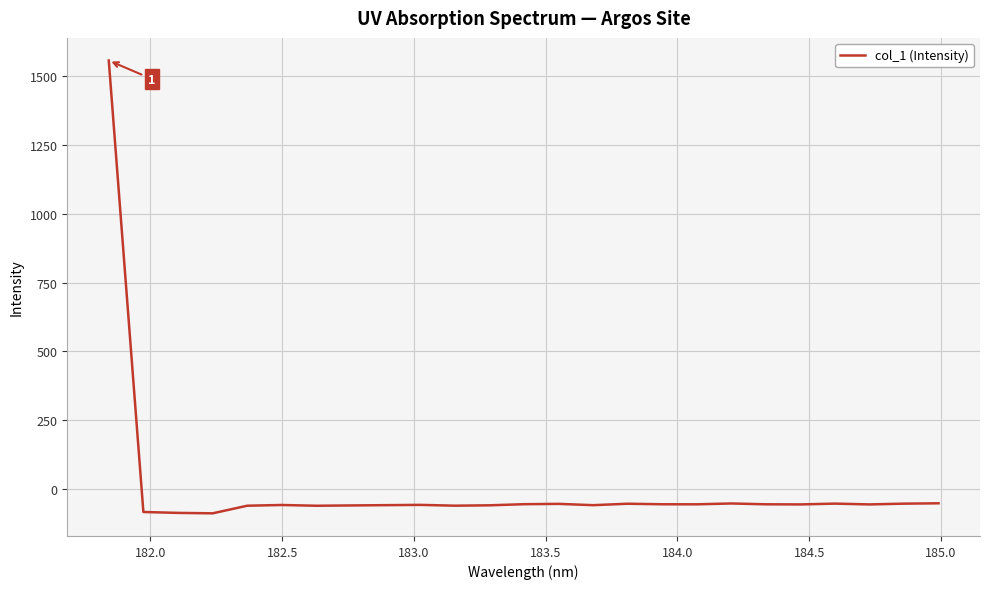

What is the difference between the maximum and minimum values?

1646.9